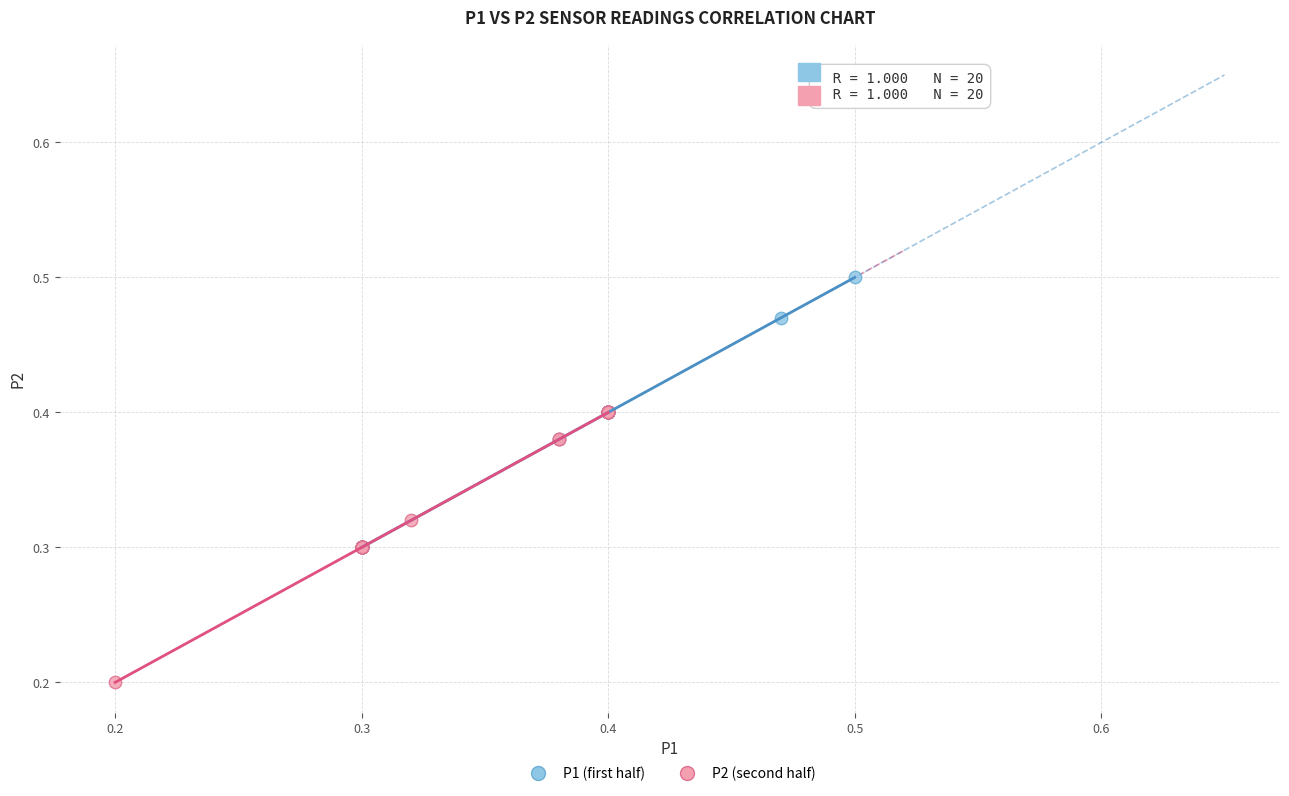

Which series reaches the maximum Y coordinate?

P1 (first half)